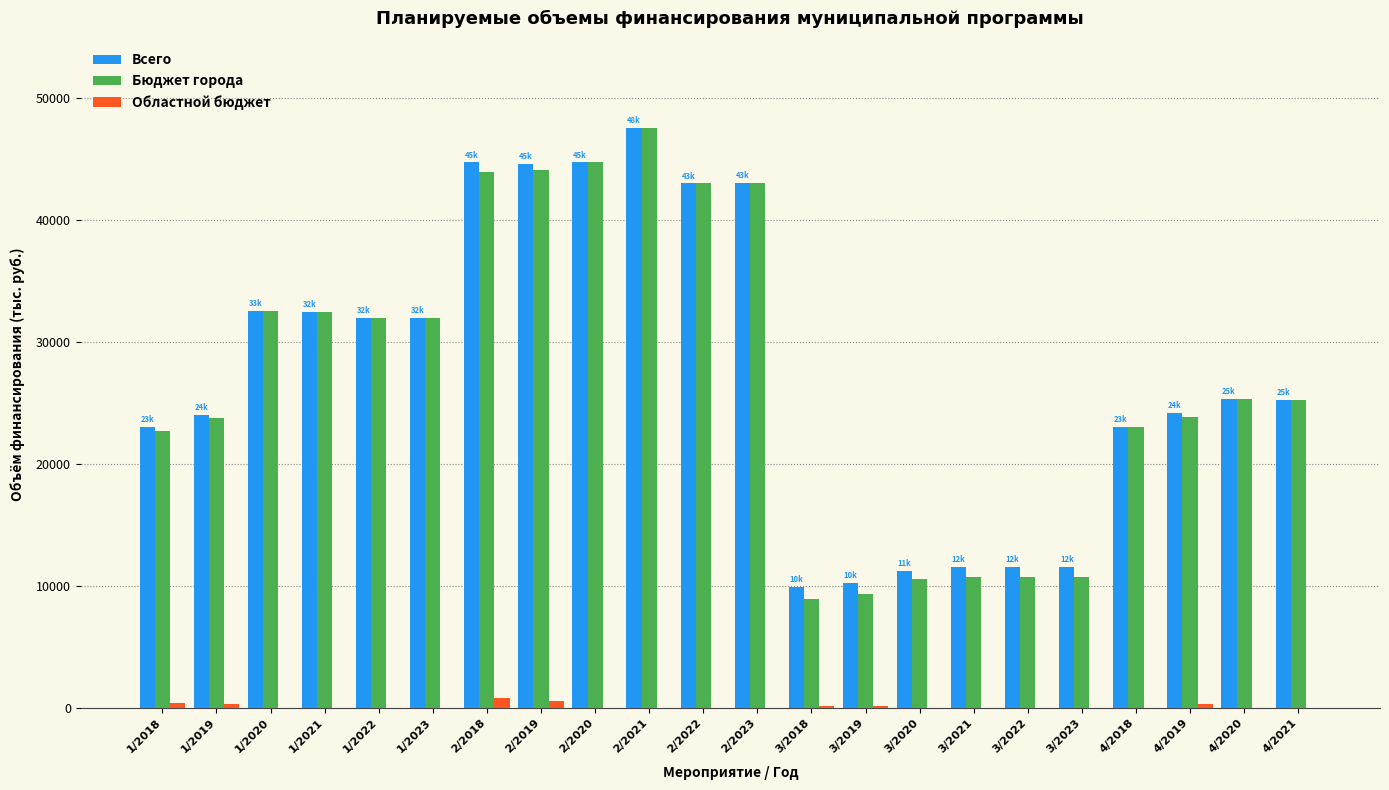

The value of Всего at 4/2020 is 25290.7. True or false?

True